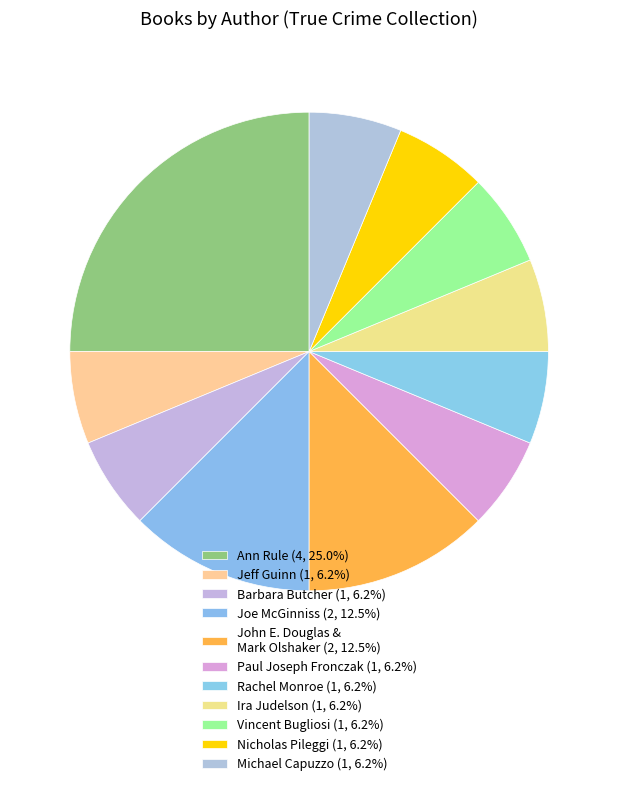

Count the number of slices in the pie.

11